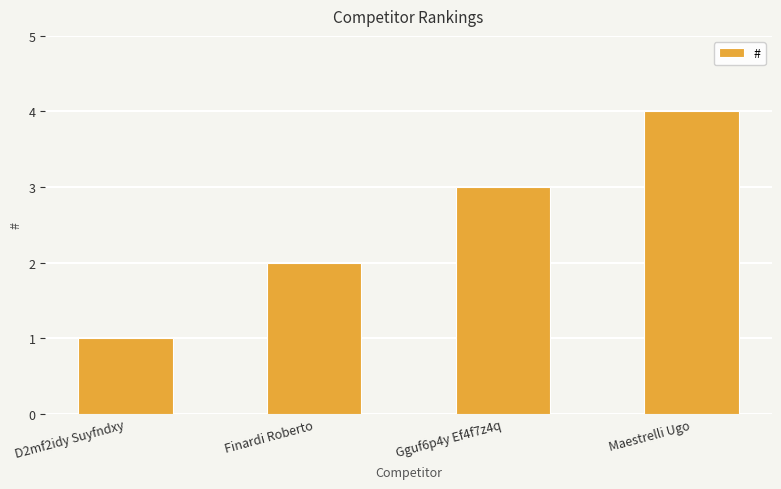

Which category has the lowest value across all series?

D2mf2idy Suyfndxy